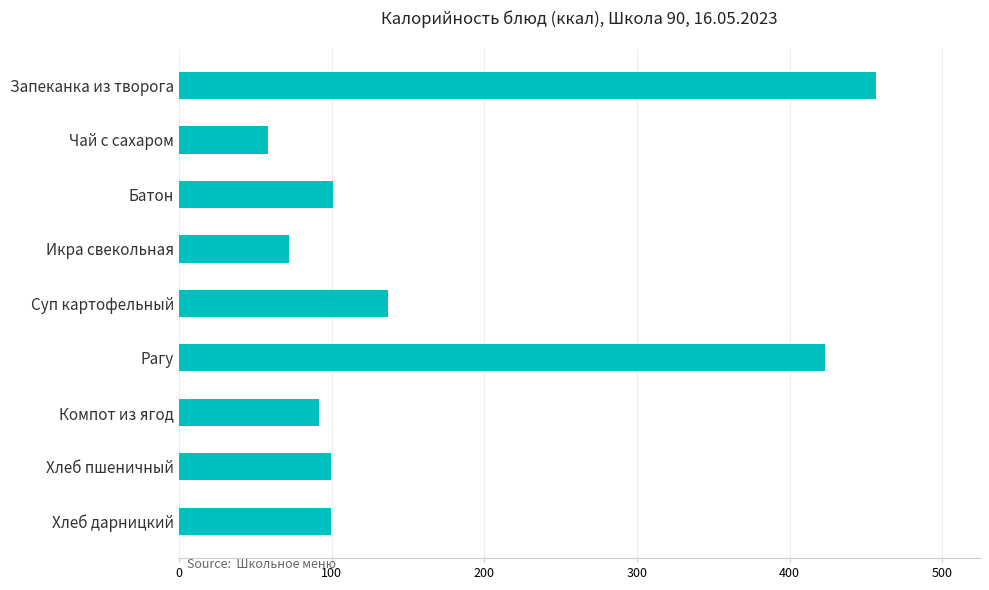

What is the label of the 9th bar from the top?

Хлеб дарницкий